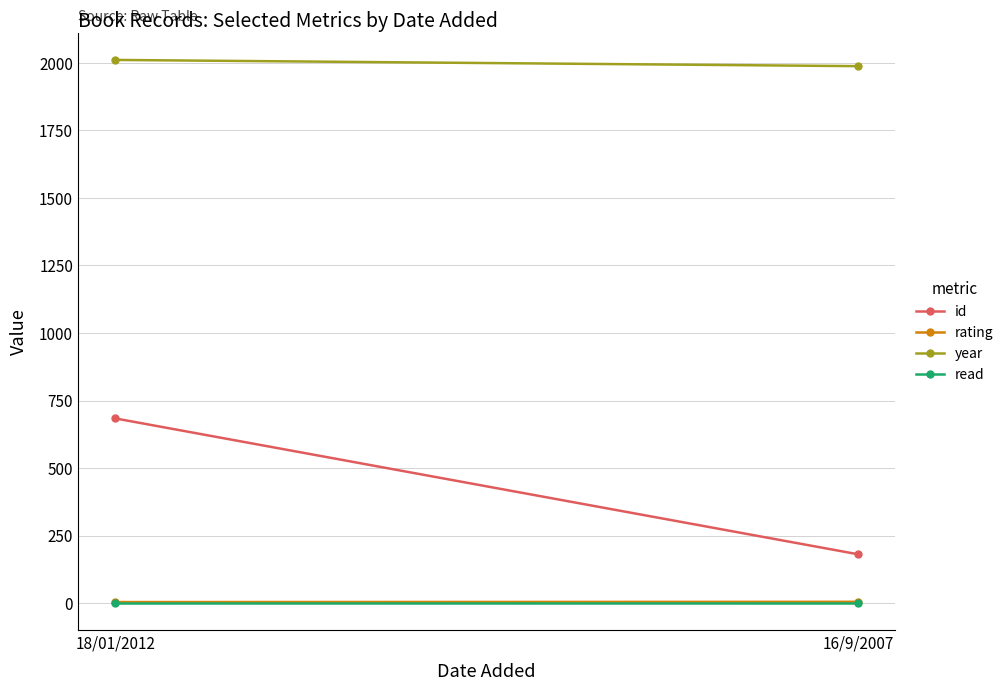

What is the sum of the rating values at 18/01/2012 and 16/9/2007?

9